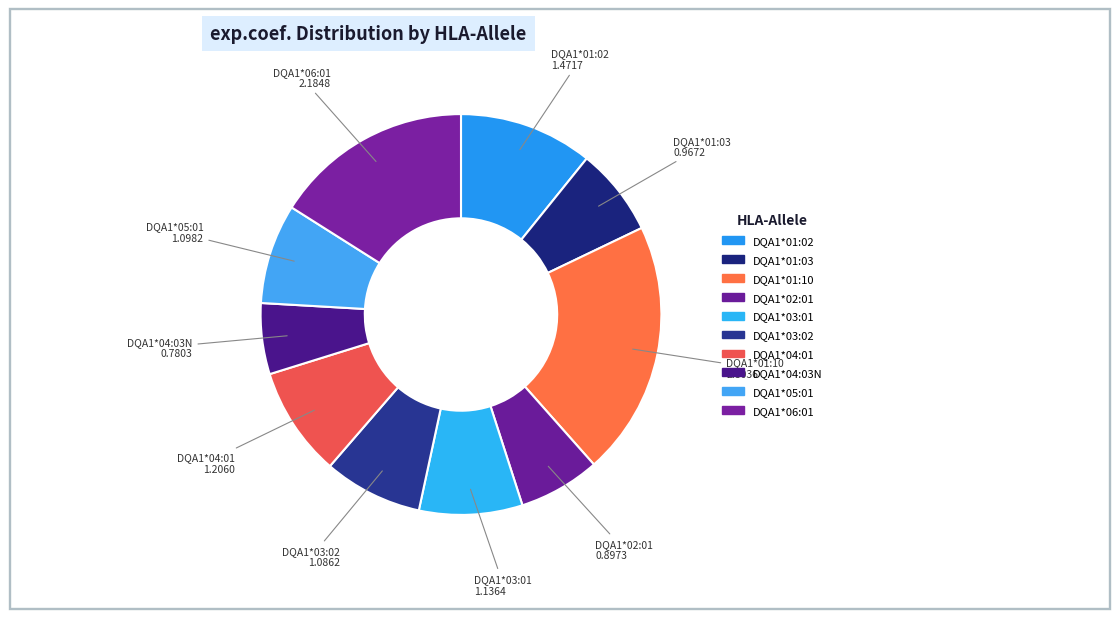

Count the number of slices in the pie.

10